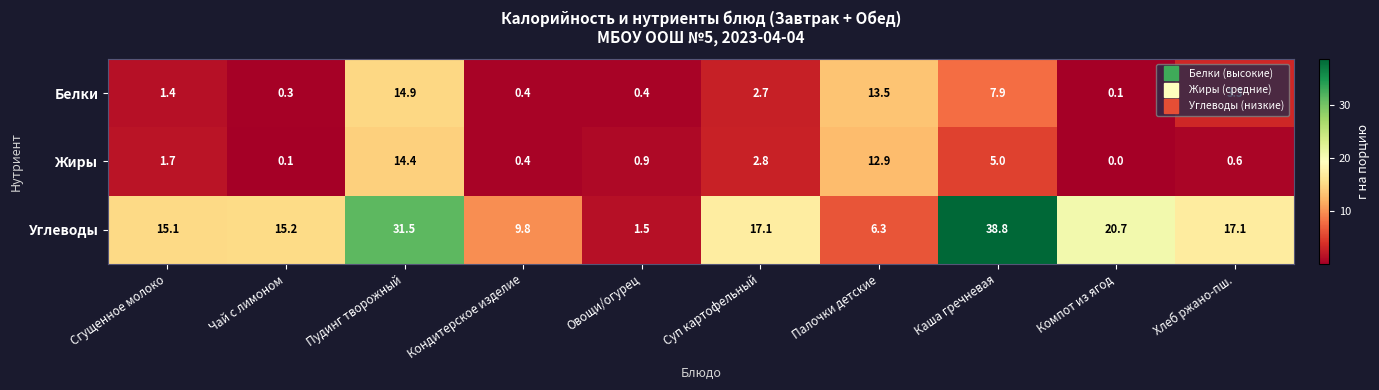

At which category does the chart reach its minimum across all series?

Компот из ягод